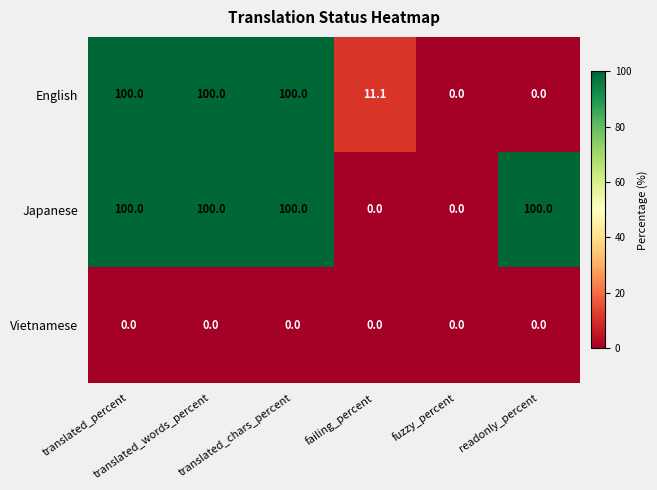

At how many categories does at least one series exceed 64?

4